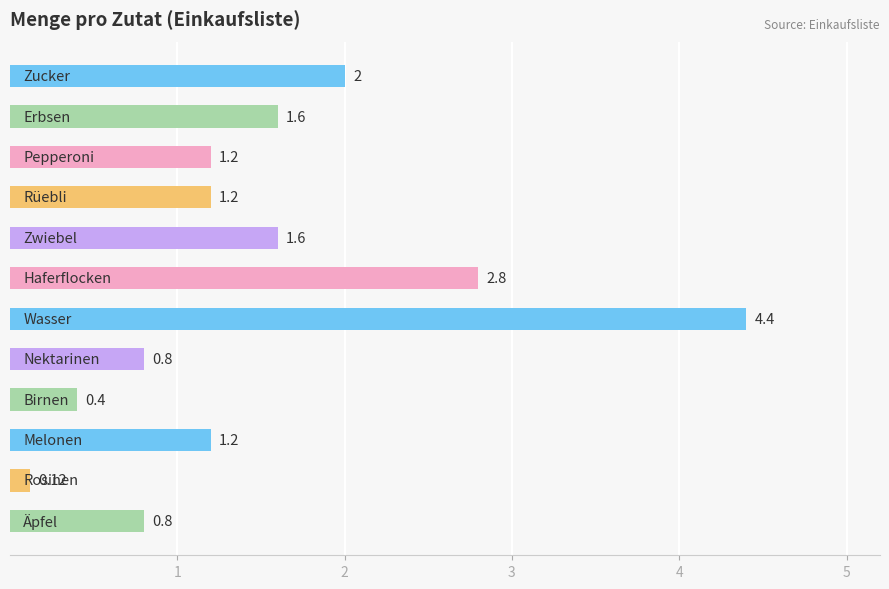

What is the average value?

1.5